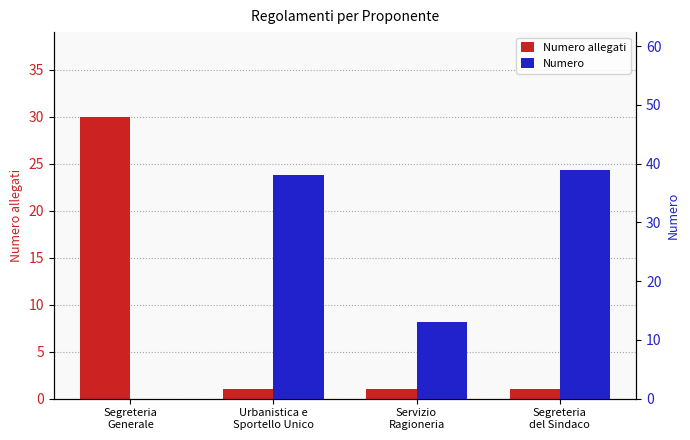

What are all the series names shown in the legend?

Numero allegati, Numero